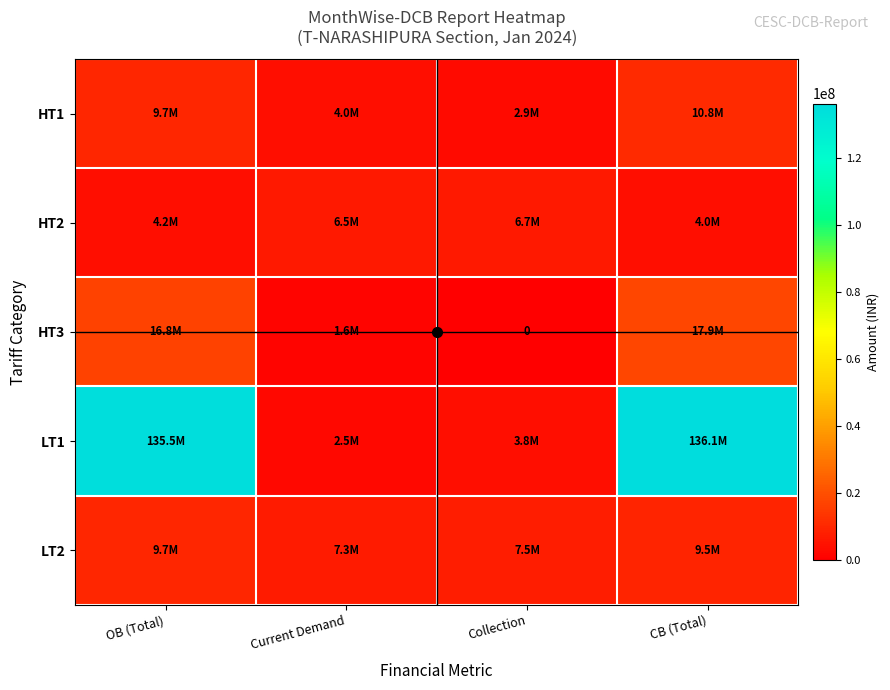

At which label does HT1 reach its peak?

CB (Total)